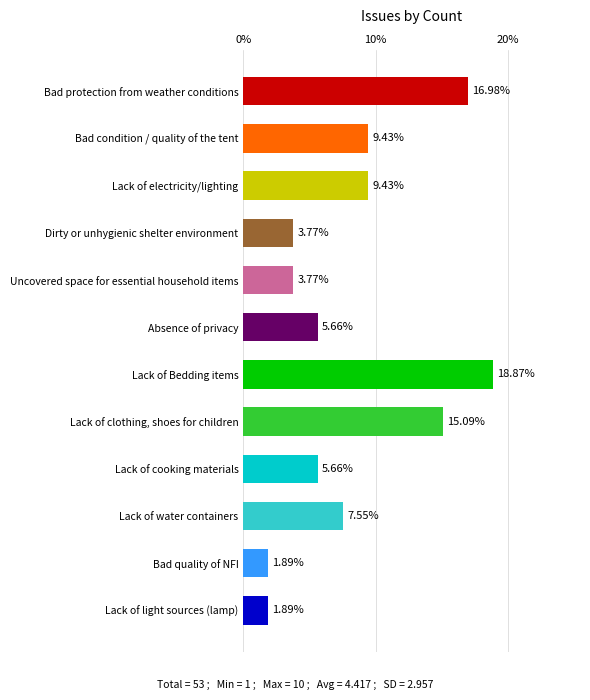

What is the sum of all values?

100.0